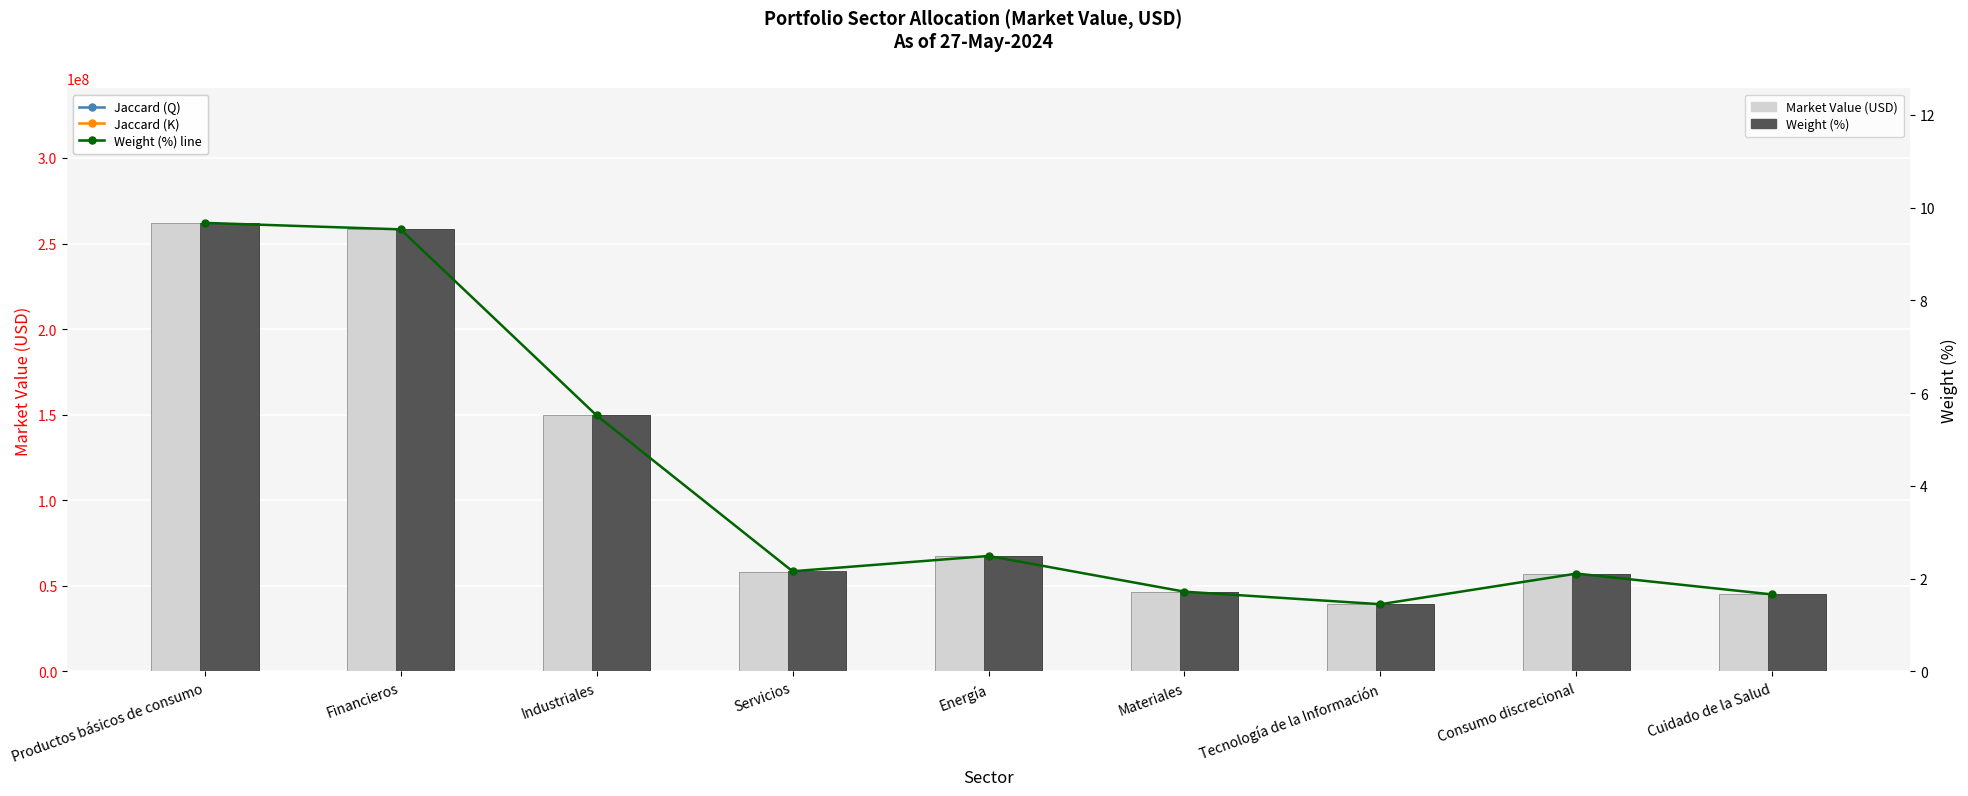

Reading left to right, extract all data points from this chart.

Market Value (USD): 262093685.3	258323882.2	149736807.7	58377191.1	67498962.6	46439607.1	39364140.4	57174893.6	45059531.6
Weight (%) line: 9.7	9.5	5.5	2.2	2.5	1.7	1.4	2.1	1.7
Weight (%): 9.7	9.5	5.5	2.2	2.5	1.7	1.4	2.1	1.7